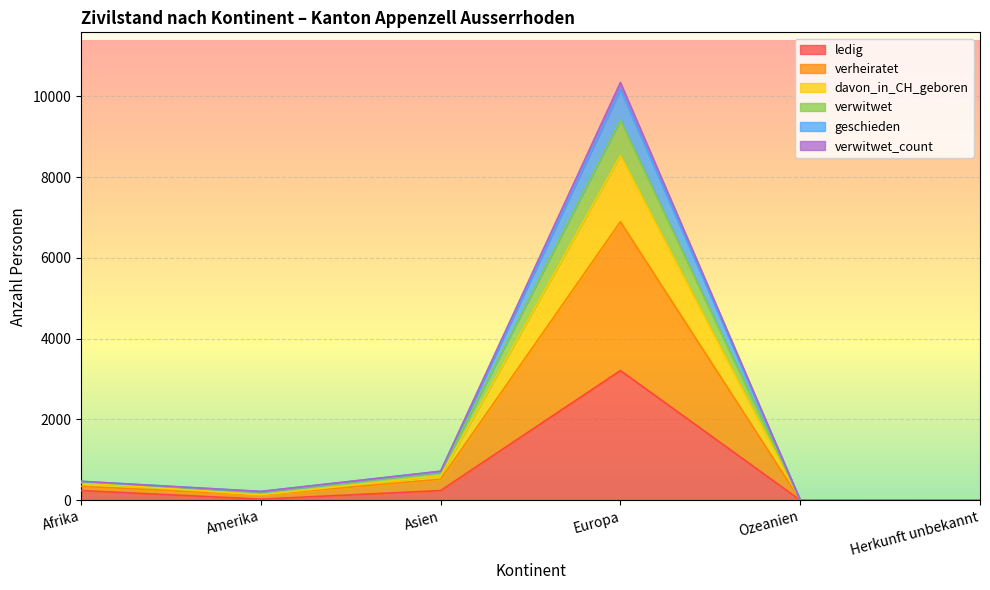

What is the value of the ledig point at the 4th from the left?

3210